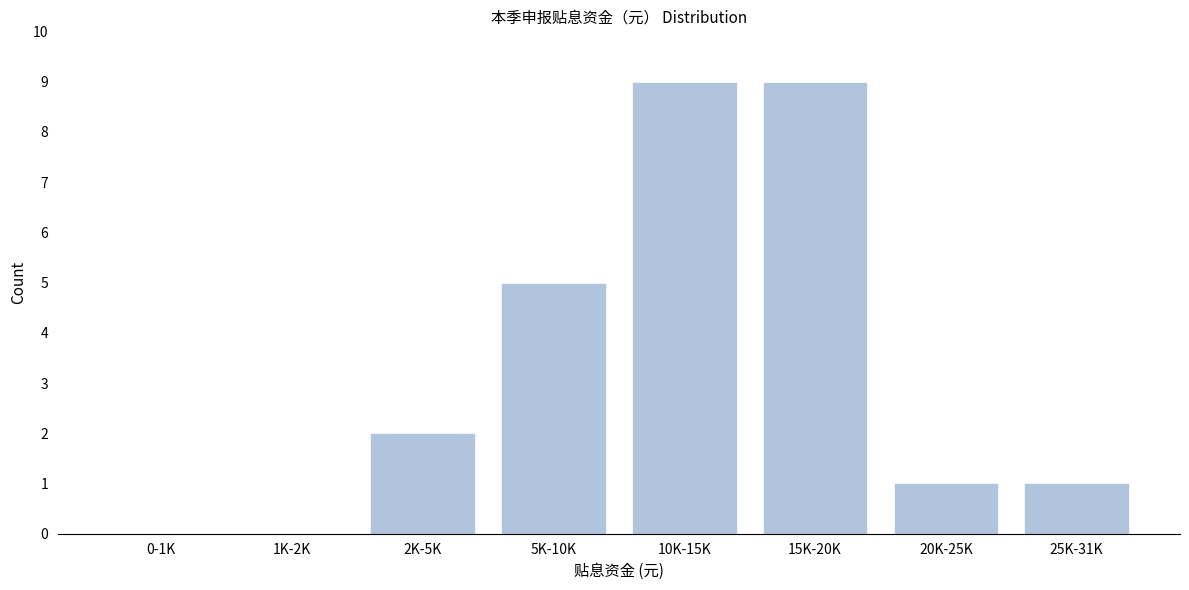

Reading left to right, list all the values displayed in this chart.

0-1K=0	1K-2K=0	2K-5K=2	5K-10K=5	10K-15K=9	15K-20K=9	20K-25K=1	25K-31K=1